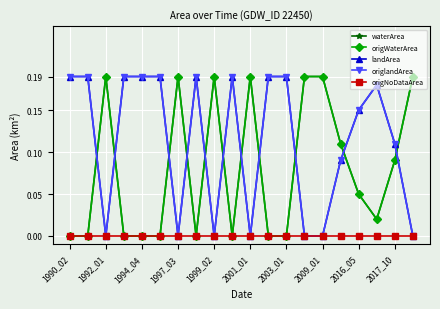

Count the number of data series in this chart.

5